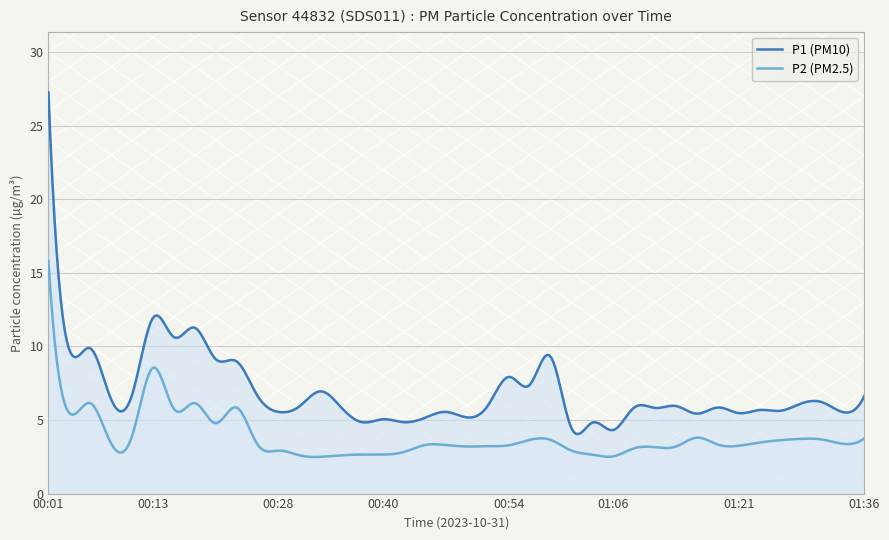

At which category does the chart reach its minimum across all series?

00:32